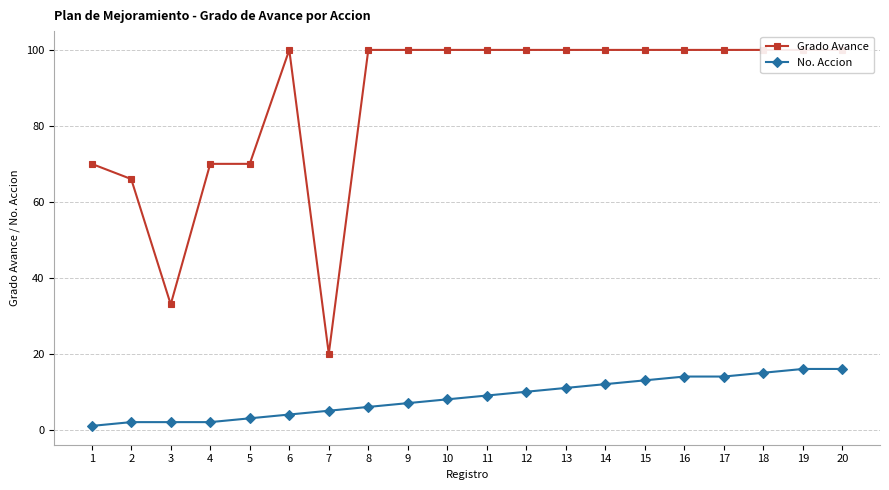

Which series has the largest range (max minus min)?

Grado Avance